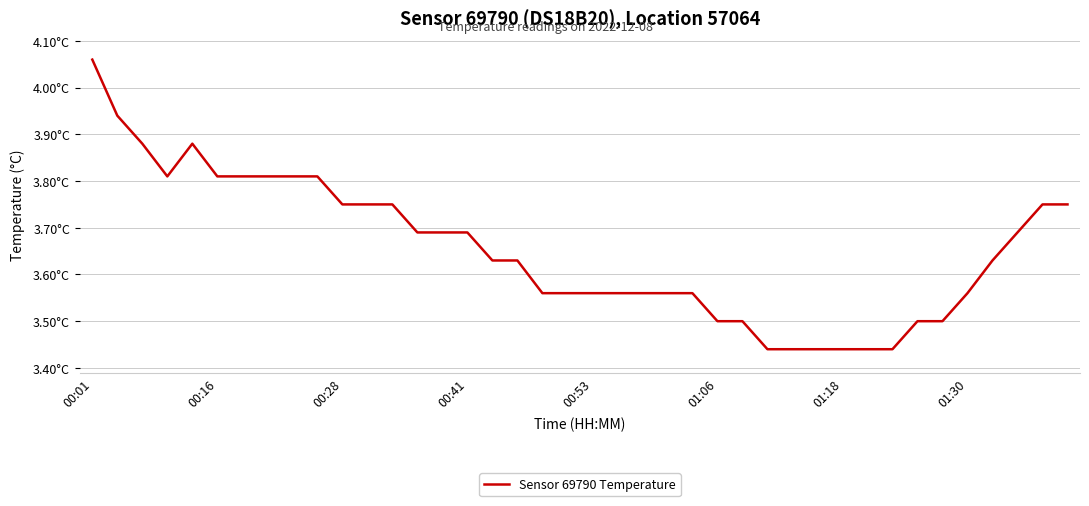

What is the value of the 5th point from the left?

3.9